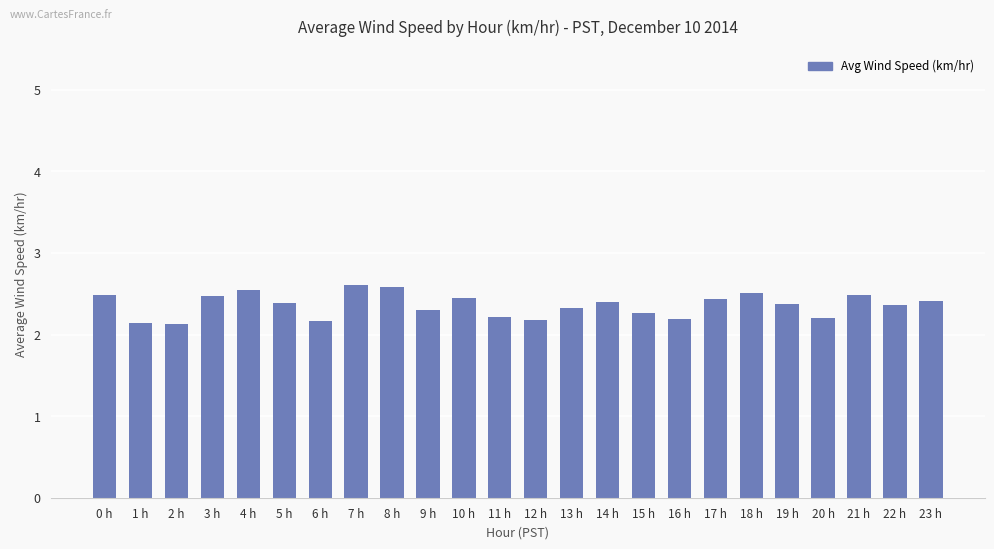

The value at 2 h is 2.1. True or false?

True